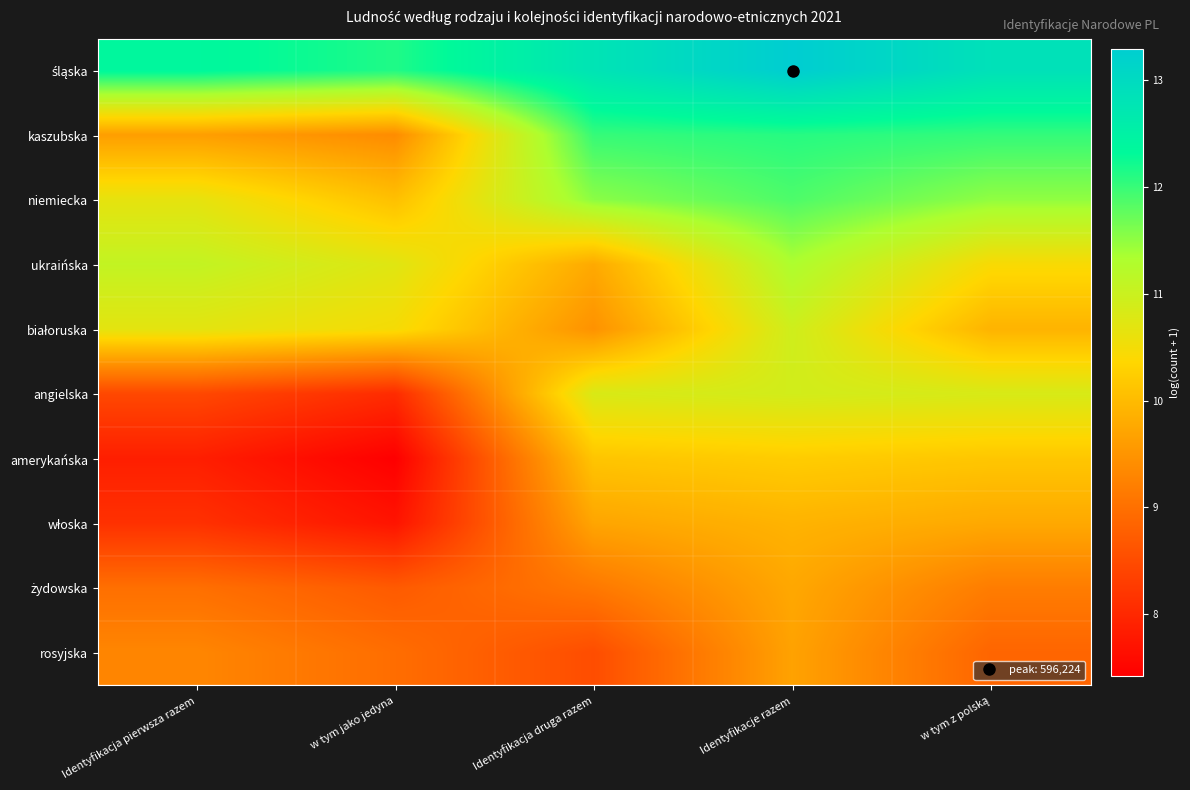

At which category is the sum across all series the highest?

Identyfikacje razem